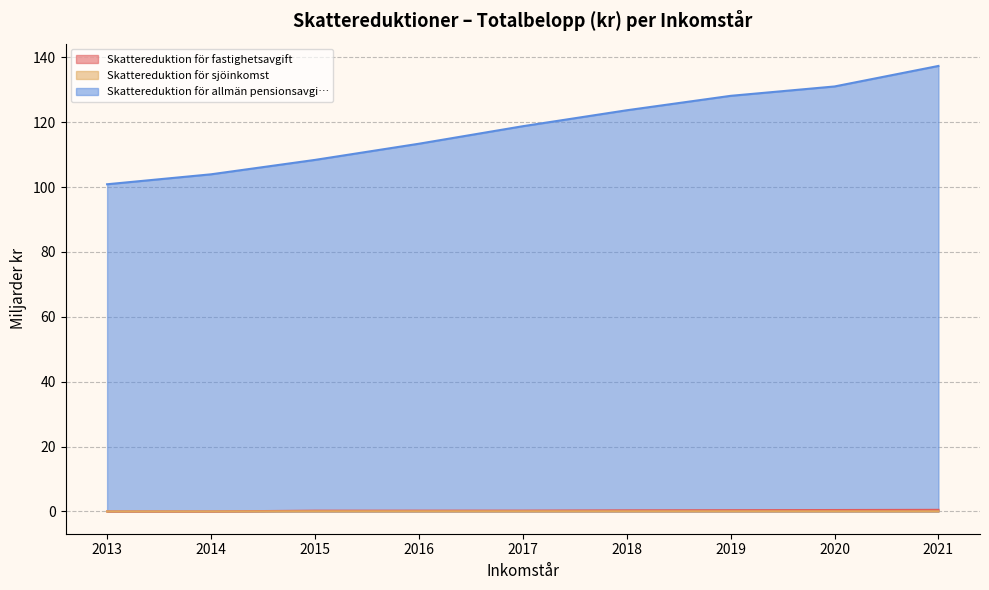

Between 2016 and 2021, which series saw the biggest shift?

Skattereduktion för allmän pensionsavgi…